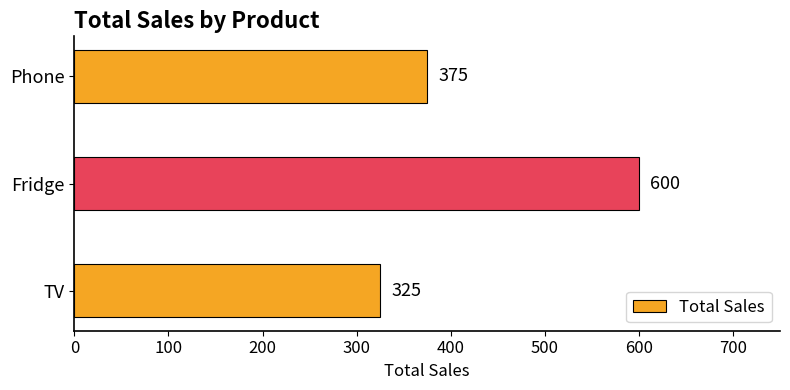

What is the smallest value displayed?

325